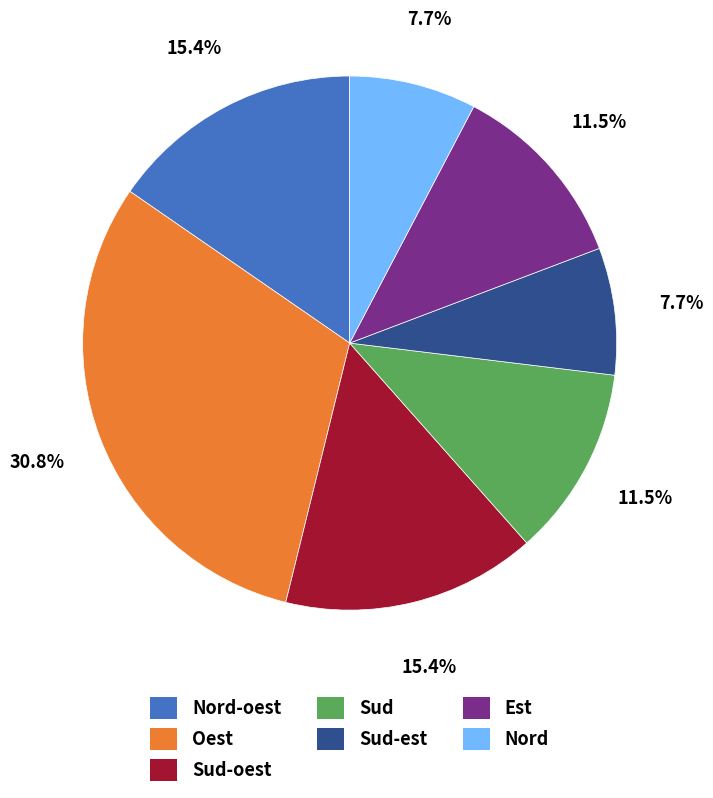

Is there a majority slice in this chart?

No